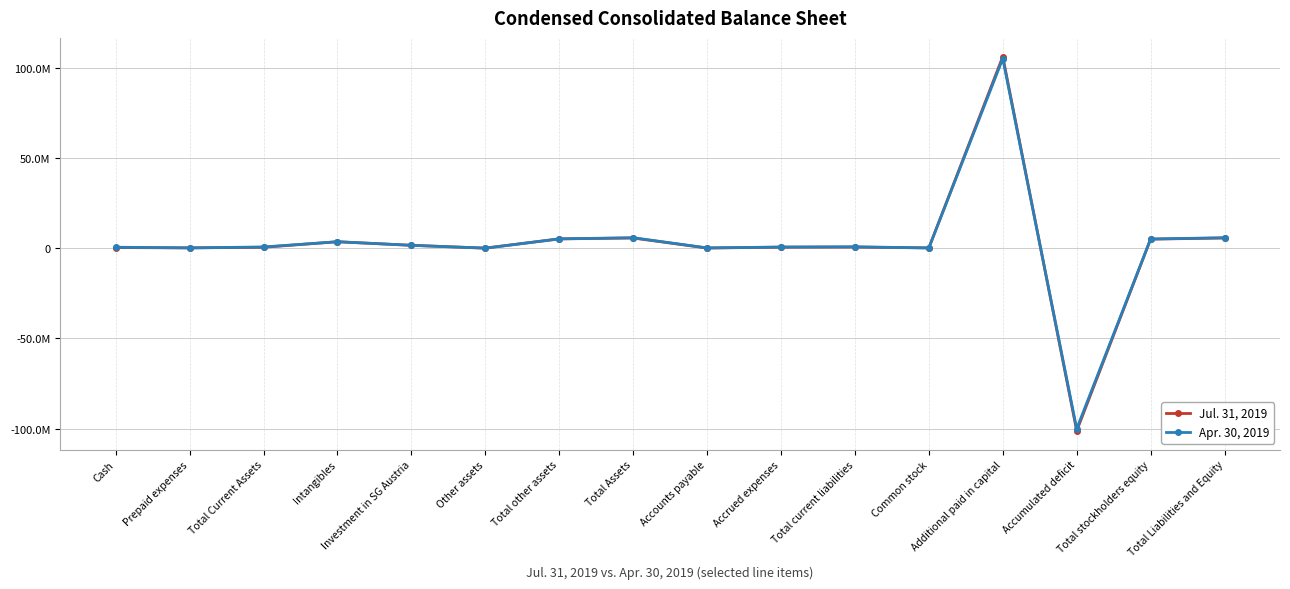

How many interior local valleys does the Apr. 30, 2019 series have?

5